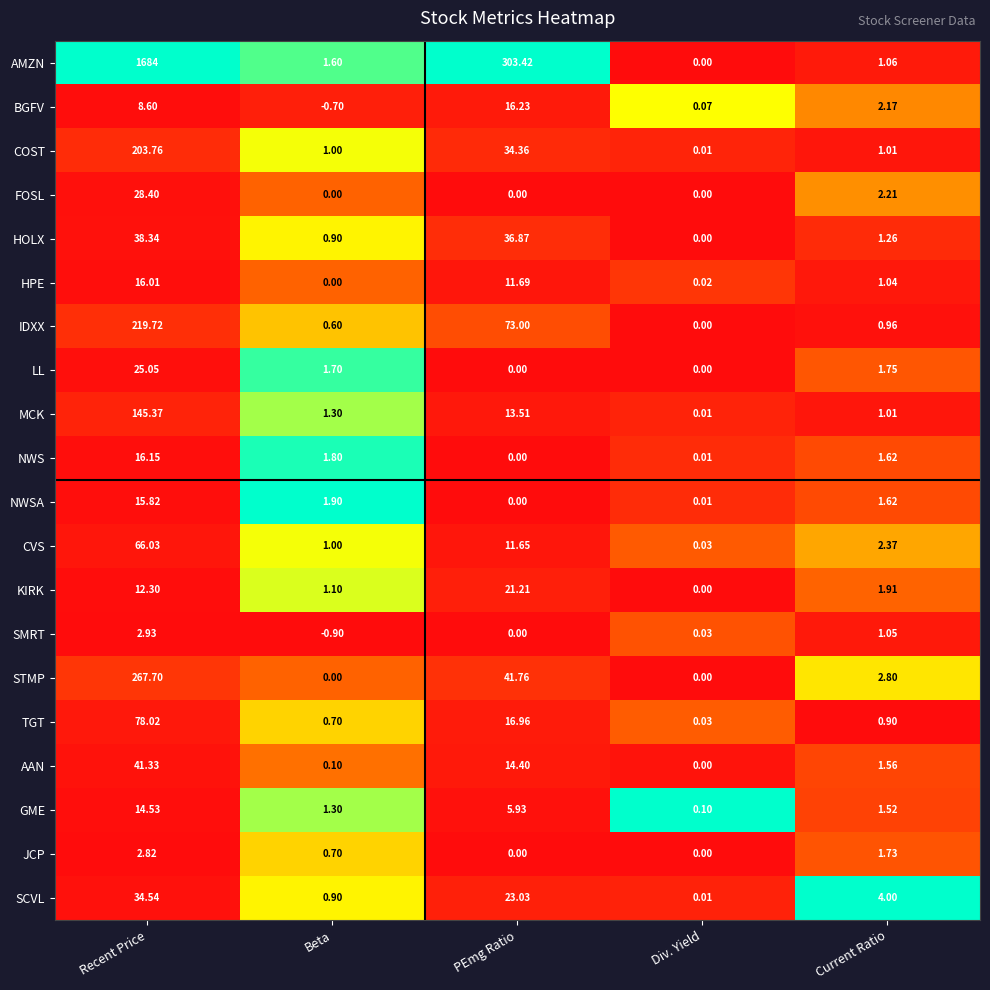

Which series has the largest total across all categories?

AMZN